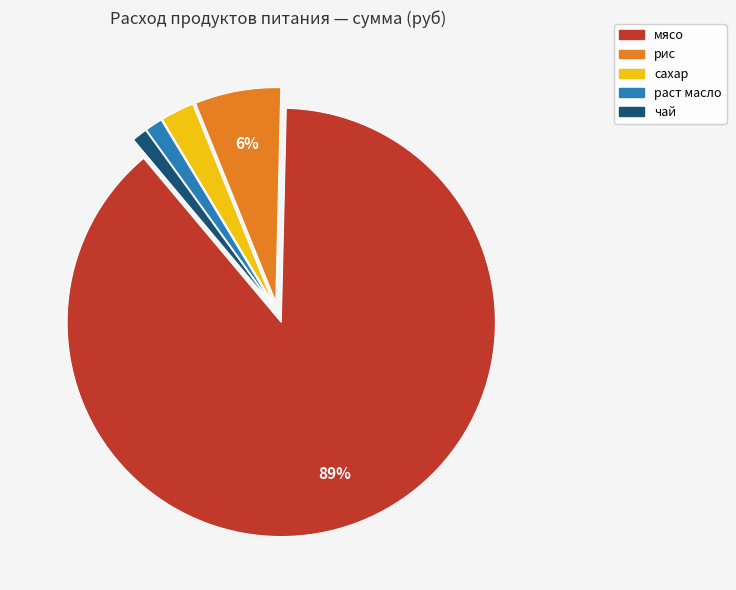

To the nearest percent, what is the combined percentage of сахар and раст масло?

4%